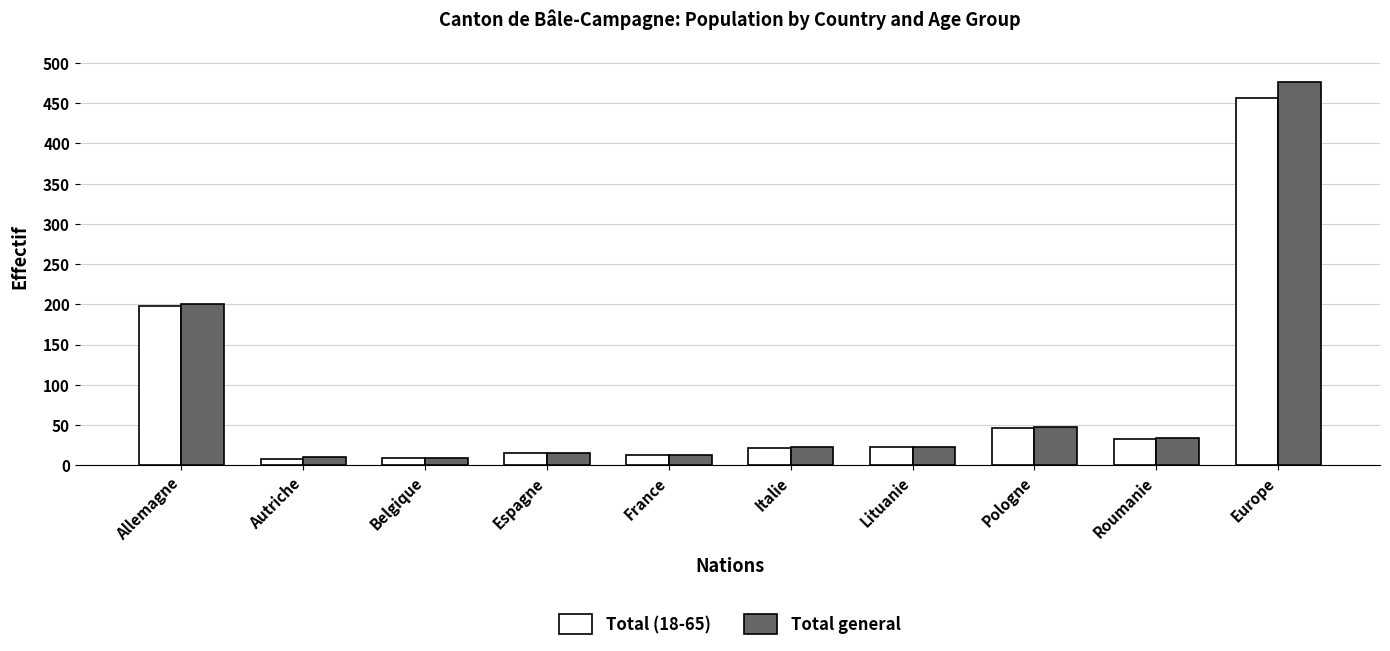

How many bars are there in total?

20